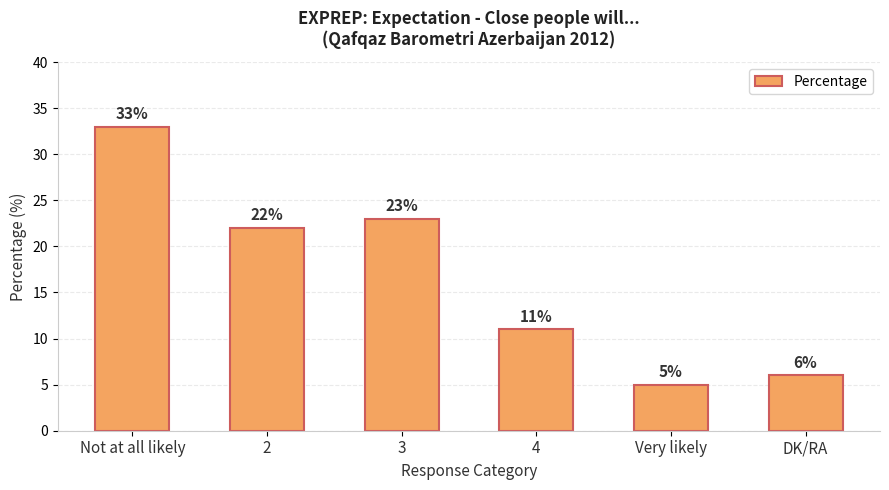

At which label is the value closest to 19?

2